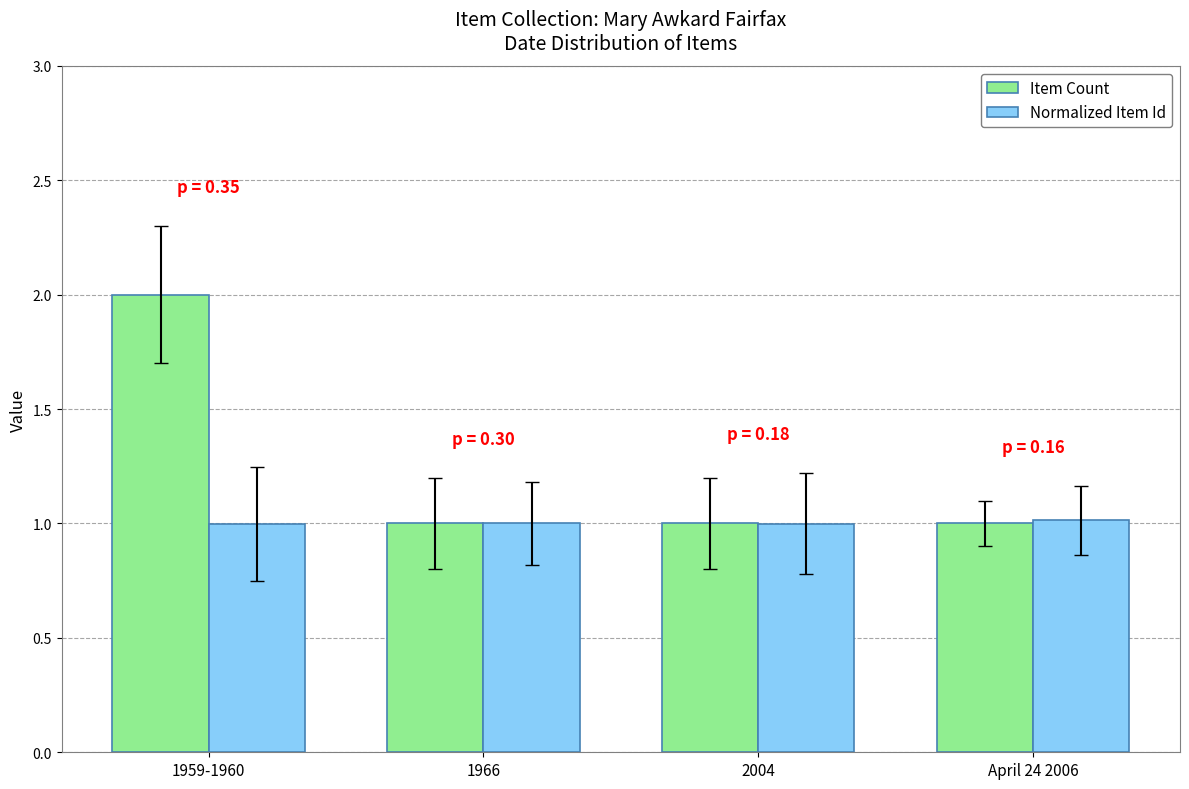

True or false: Normalized Item Id has a value of 0.7 at 1966.

False